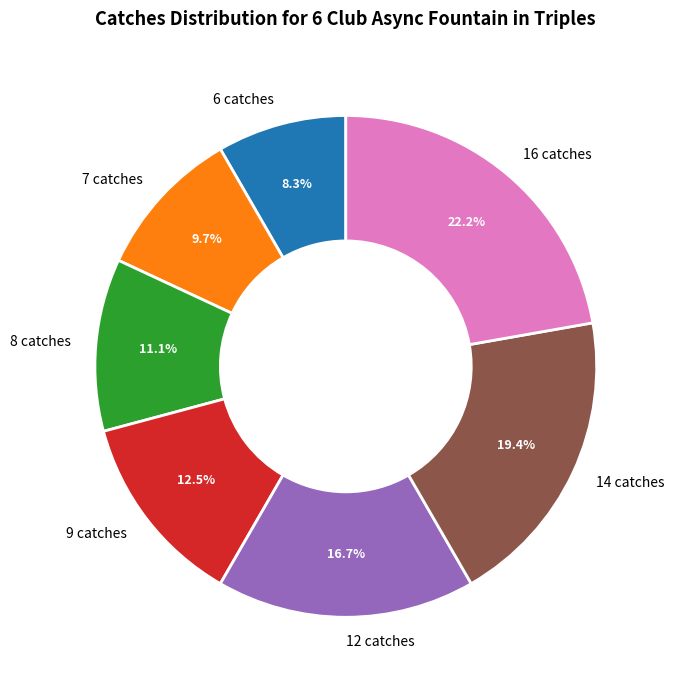

How many slices are in this pie chart?

7